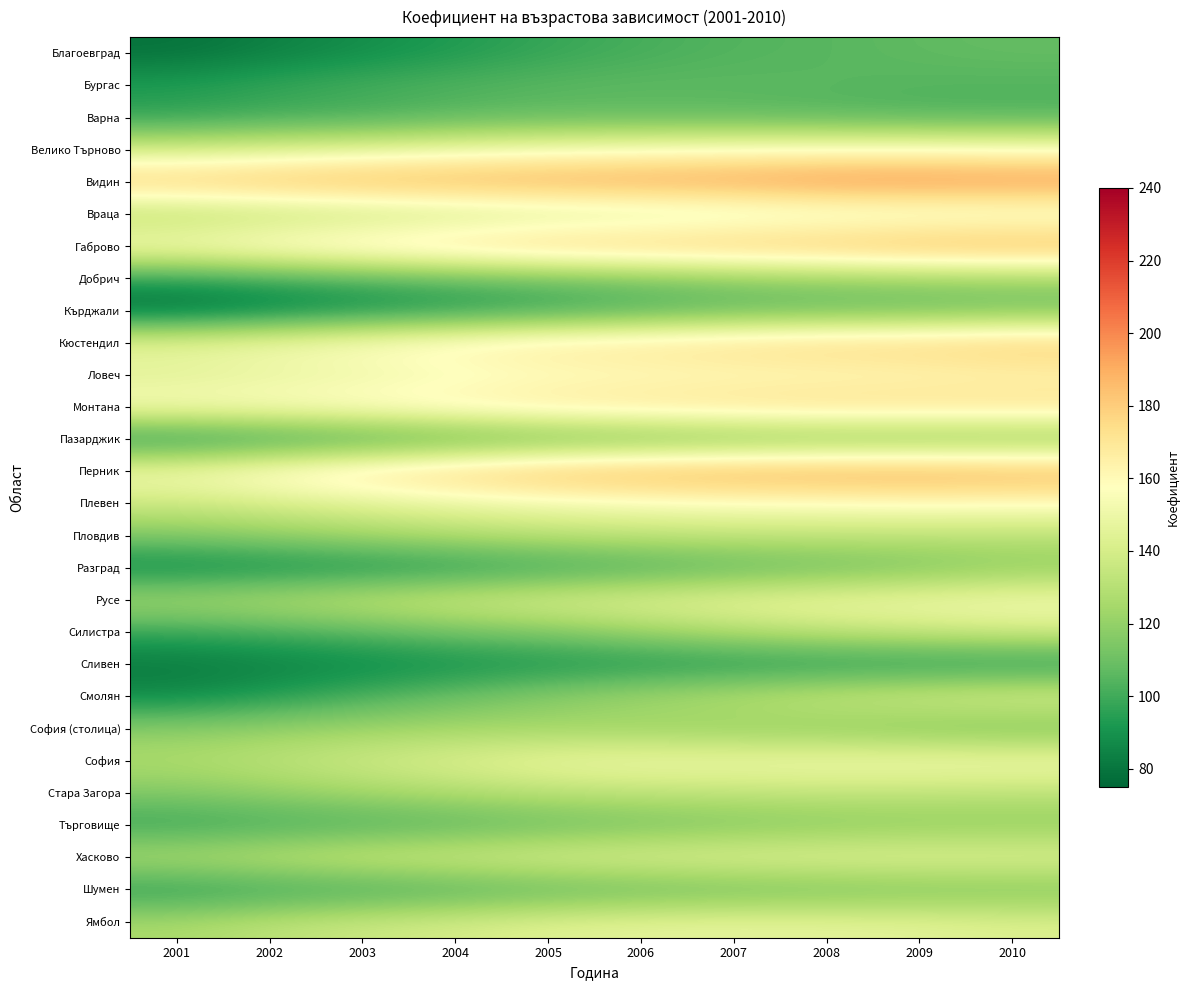

Between 2007 and 2006, which is larger?

2007